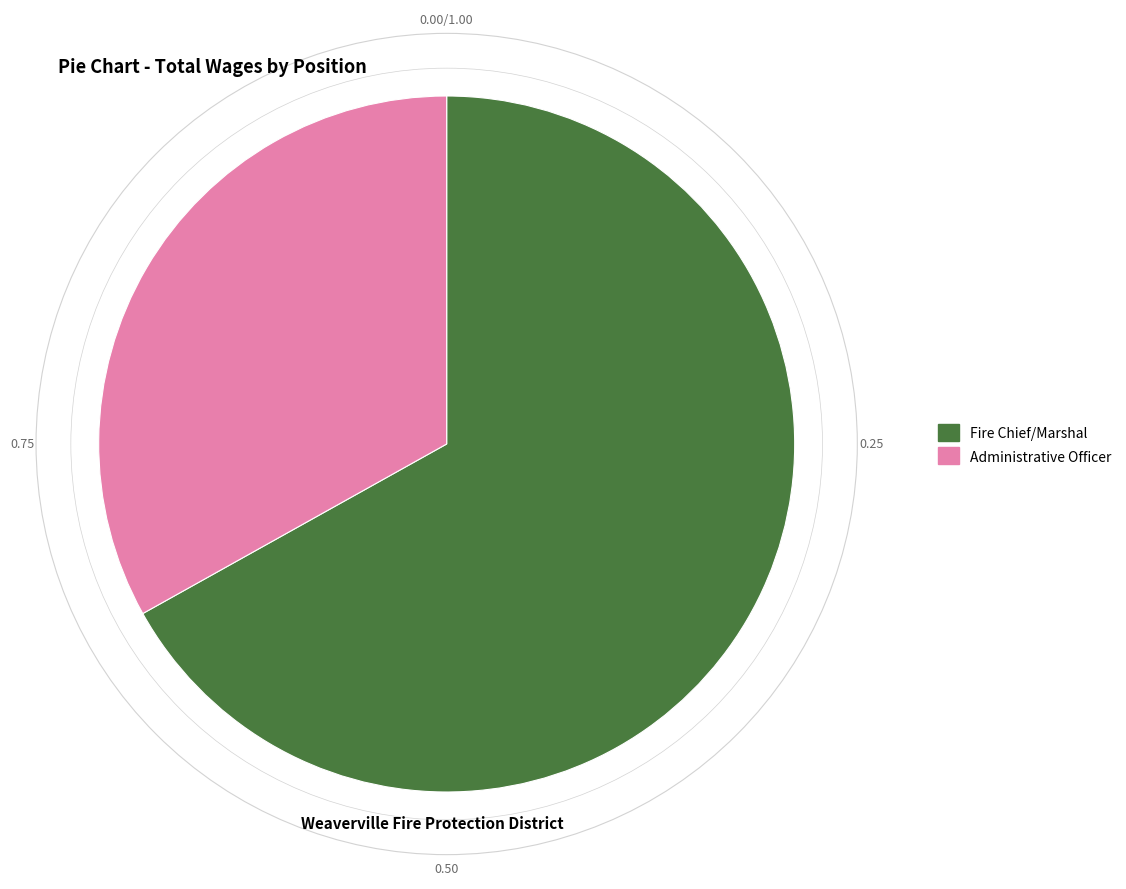

What is the majority slice?

Fire Chief/Marshal